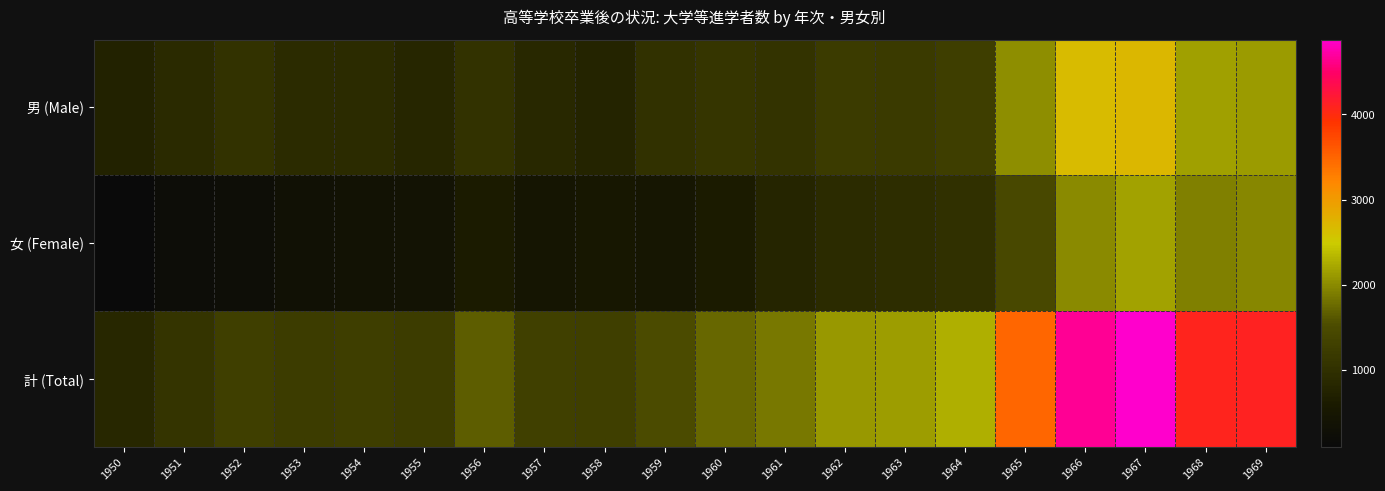

Which has a higher value, 1950 or 1958?

1958